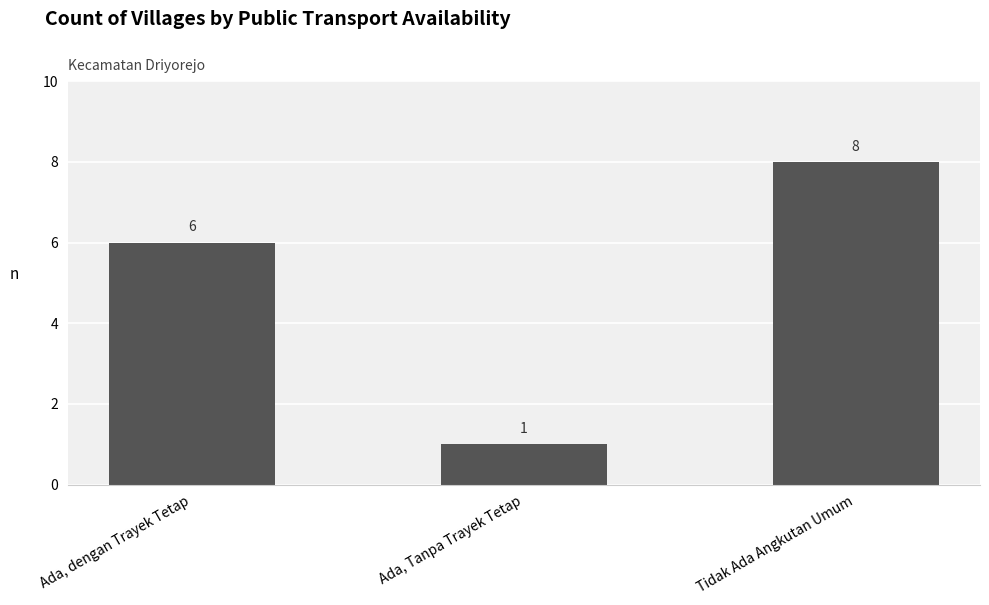

The chart shows a value of 1 at Ada, Tanpa Trayek Tetap. True or false?

True